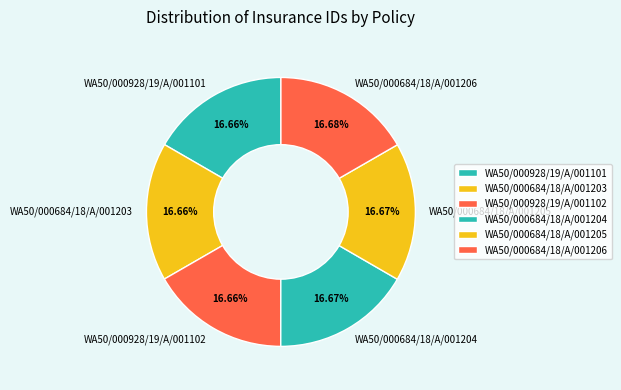

True or false: WA50/000684/18/A/001204 accounts for 17% of the total.

True